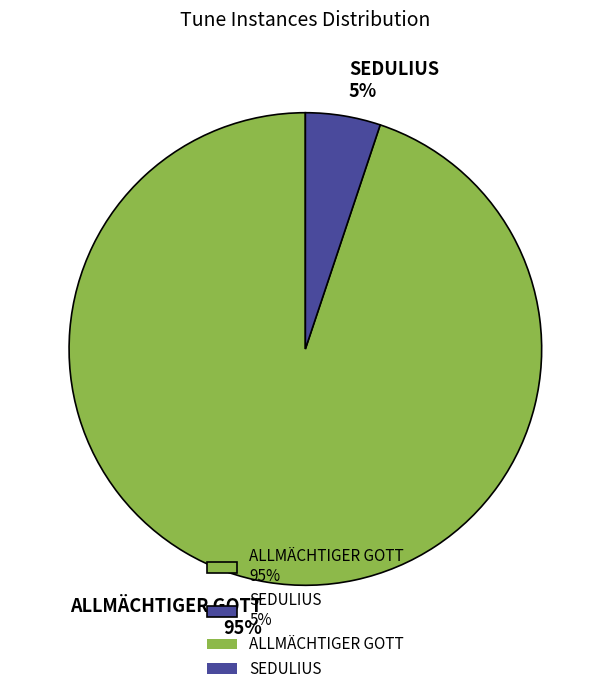

The ALLMÄCHTIGER GOTT slice represents 95% of the pie. True or false?

True